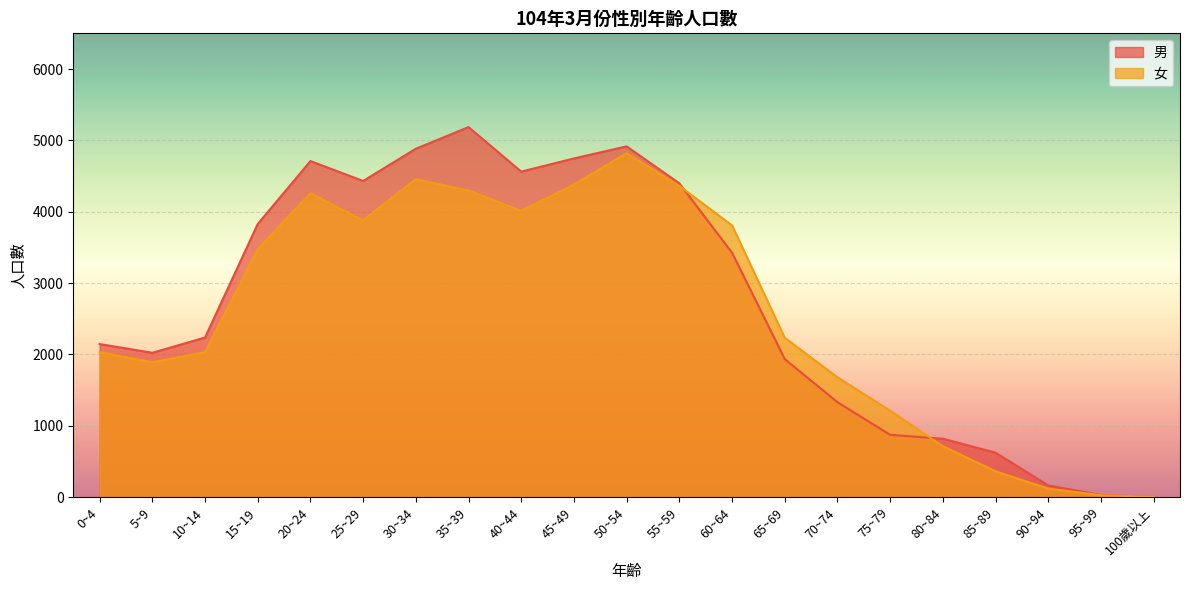

In 男, how many points are higher than both neighbors (excluding endpoints)?

3